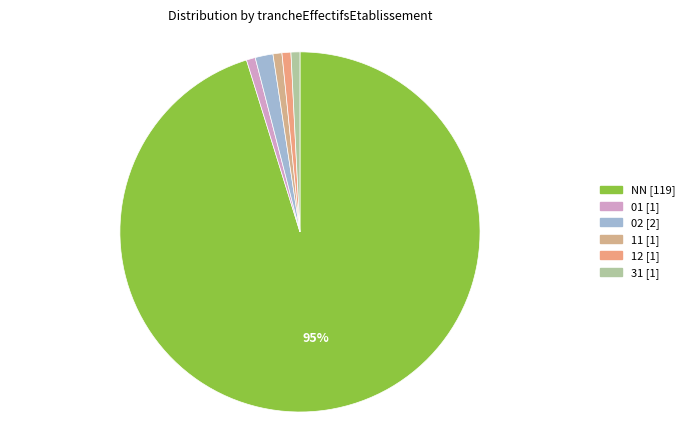

What is the change in value from NN to 12?

-118